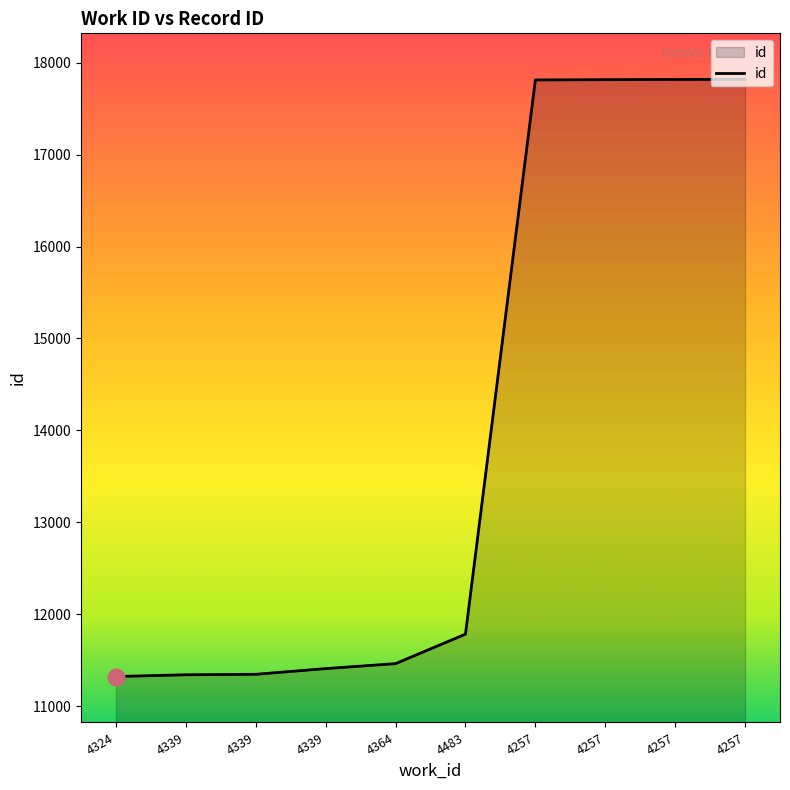

Does the chart have visible grid lines?

No